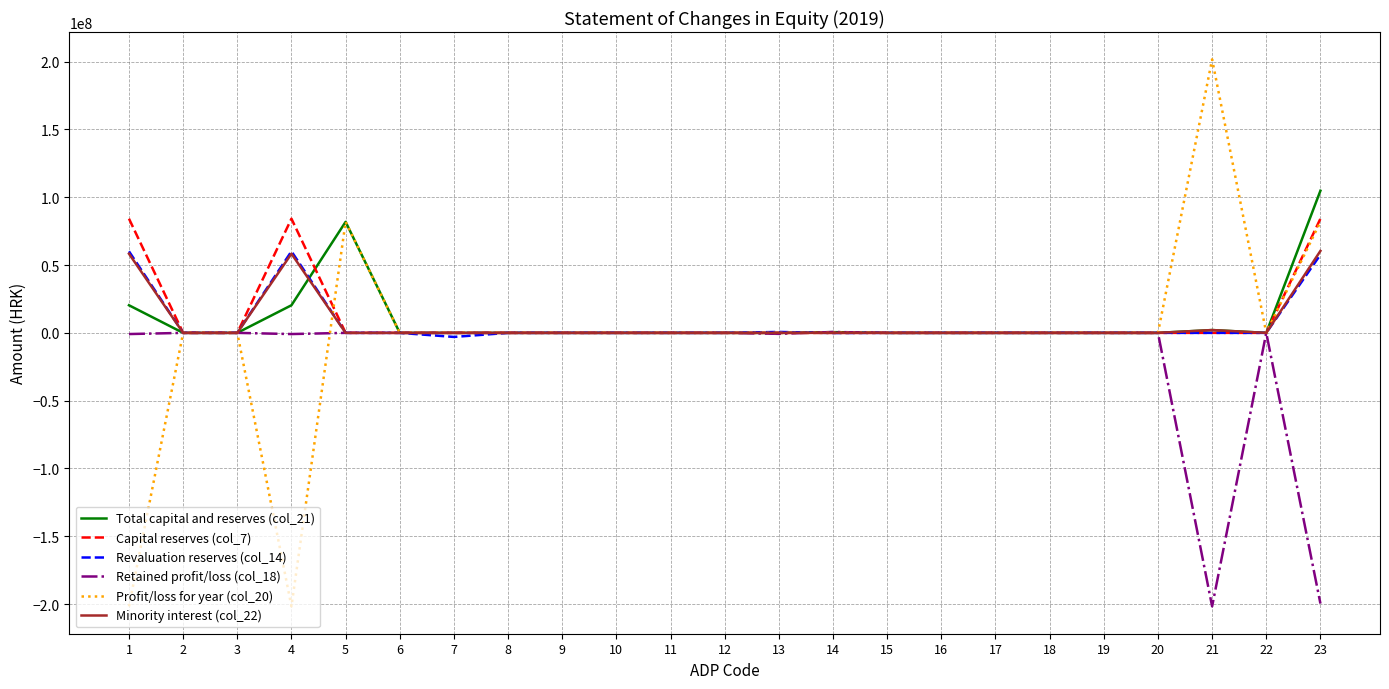

Which series has the widest spread of values?

Profit/loss for year (col_20)